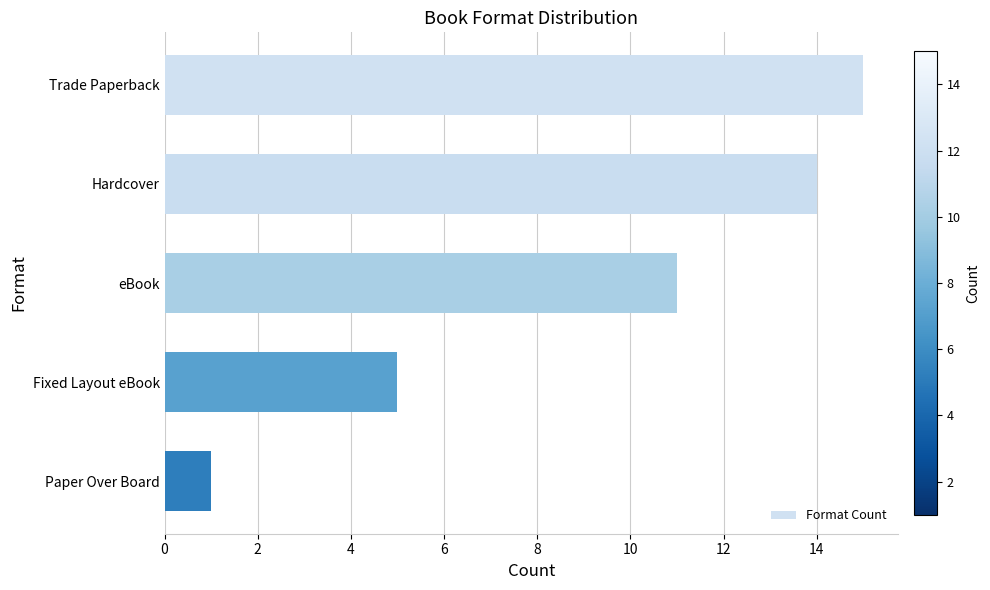

What is the label of the 1st bar from the bottom?

Paper Over Board